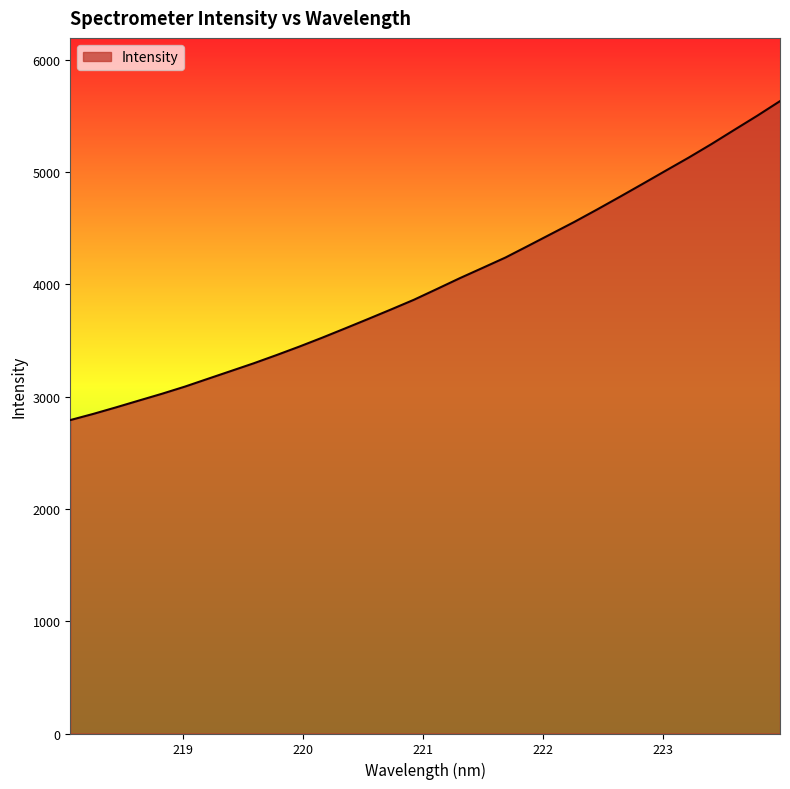

What is the difference between the maximum and minimum values?

2840.3